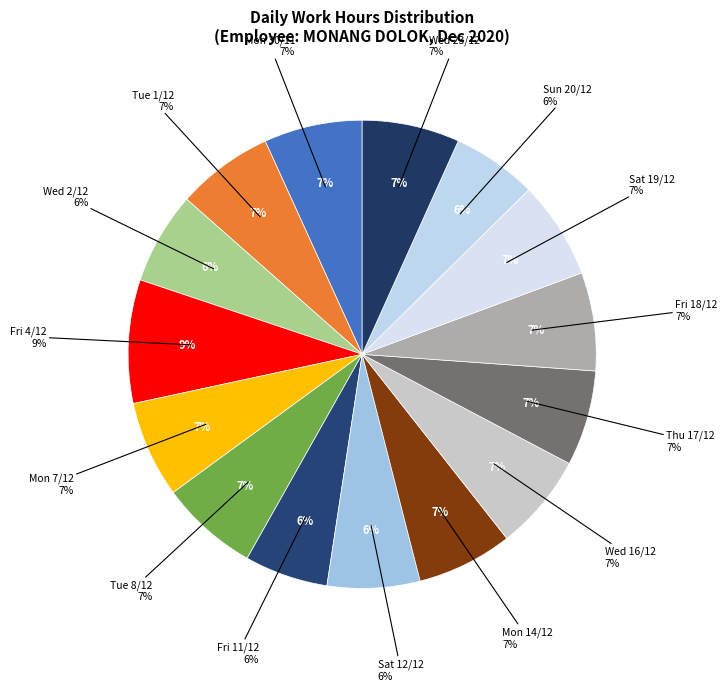

Which slice is the largest?

Fri 4/12